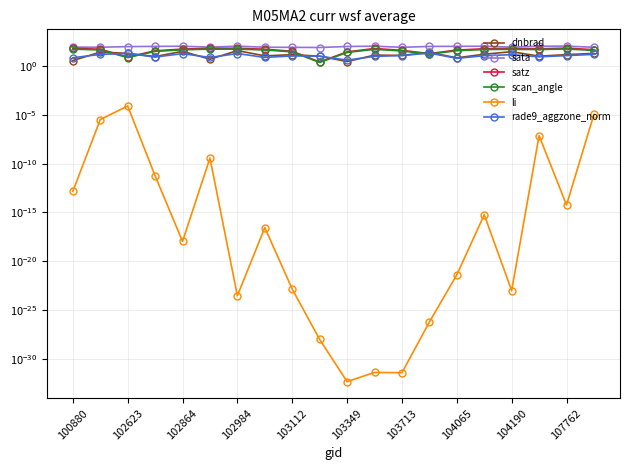

Is it true that satz equals 8.3 at 102623?

True